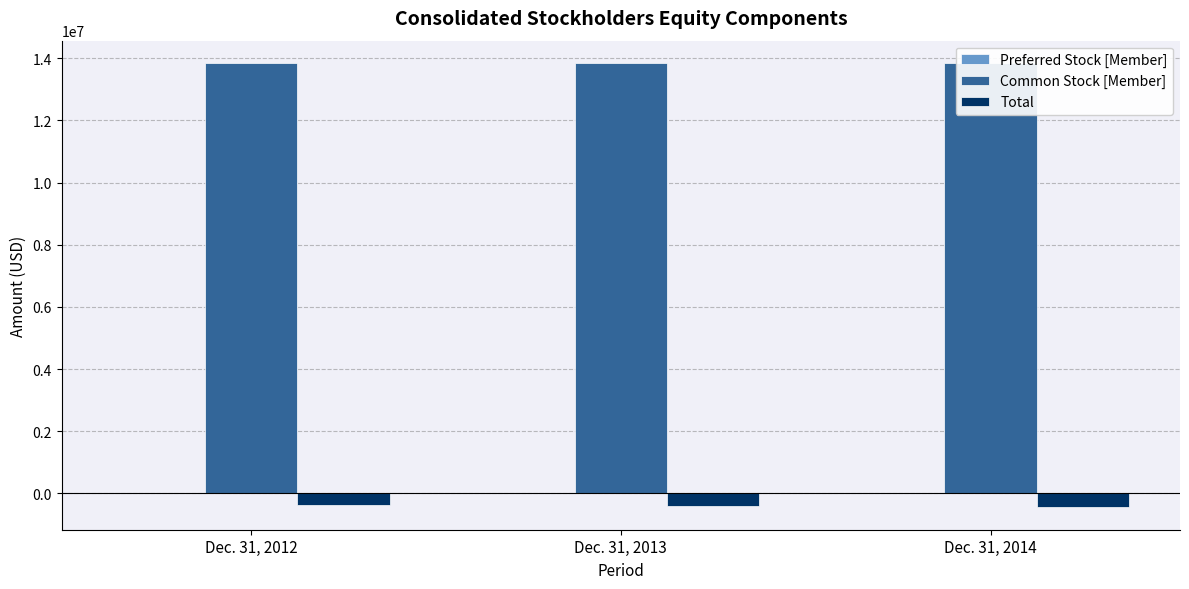

The Total series shows -361295 at Dec. 31, 2012. True or false?

True